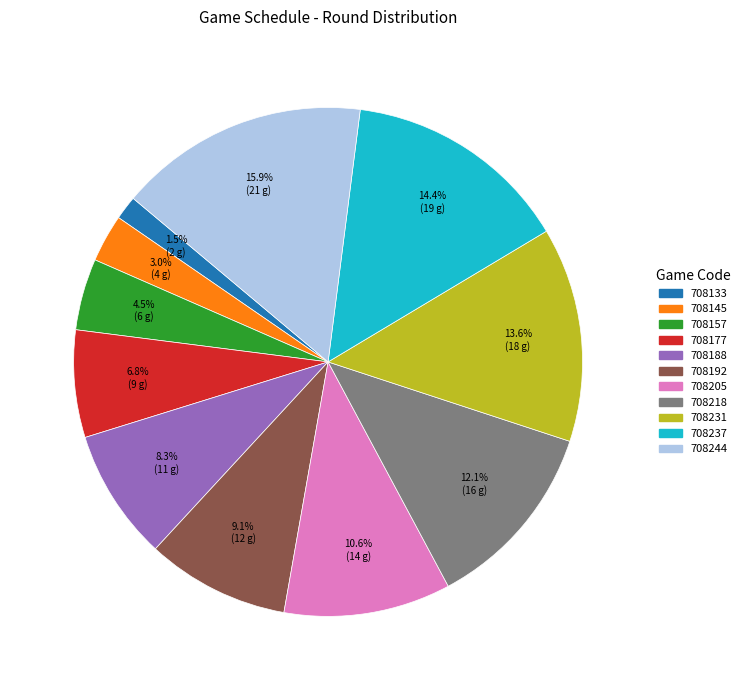

To the nearest percent, what portion does 708244 represent?

16%